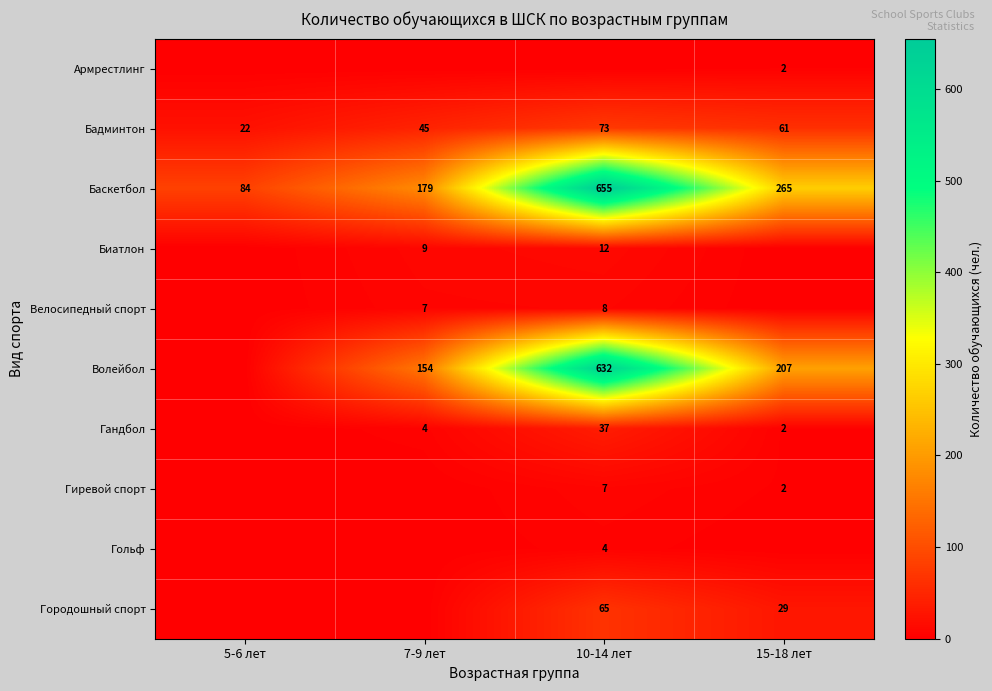

The Гандбол series shows 4 at 7-9 лет. True or false?

True